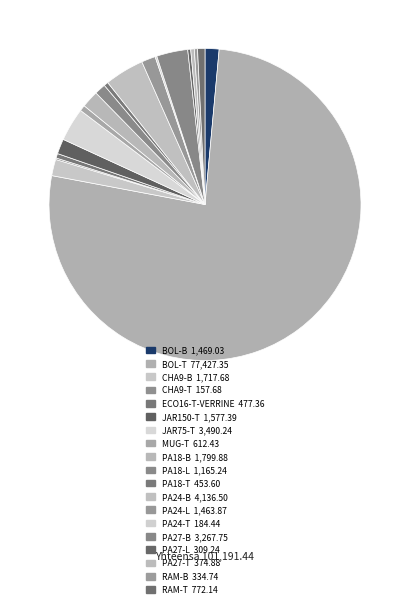

Count the number of slices in the pie.

19